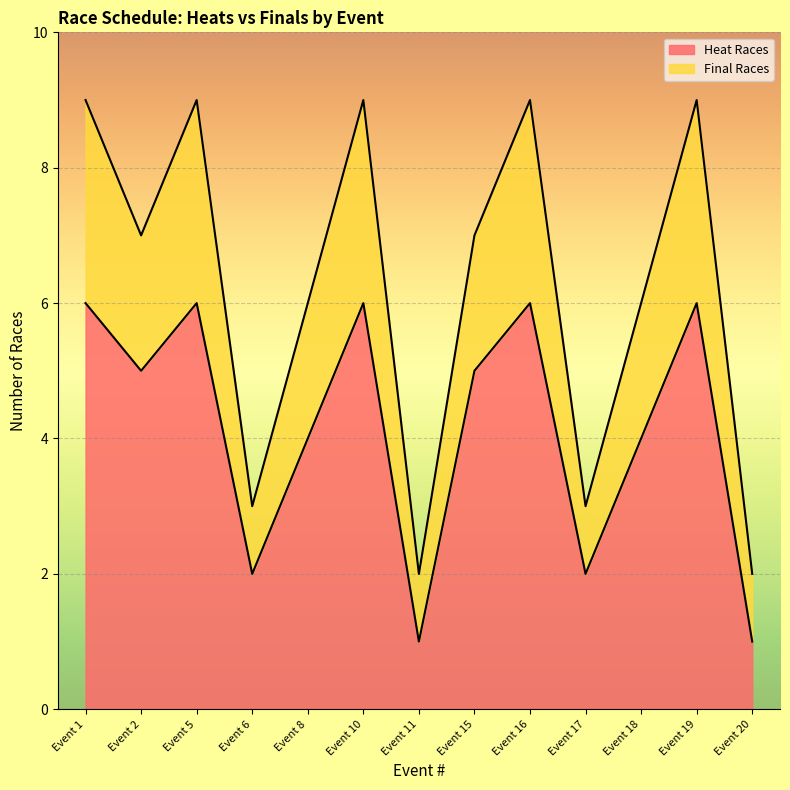

True or false: Final Races and Heat Races cross at least once.

False